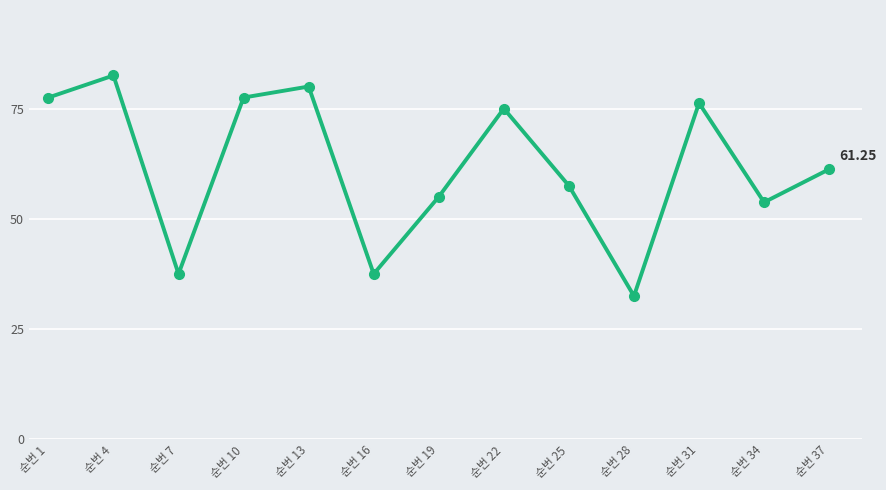

True or false: the data has more than 1 interior local peaks.

True